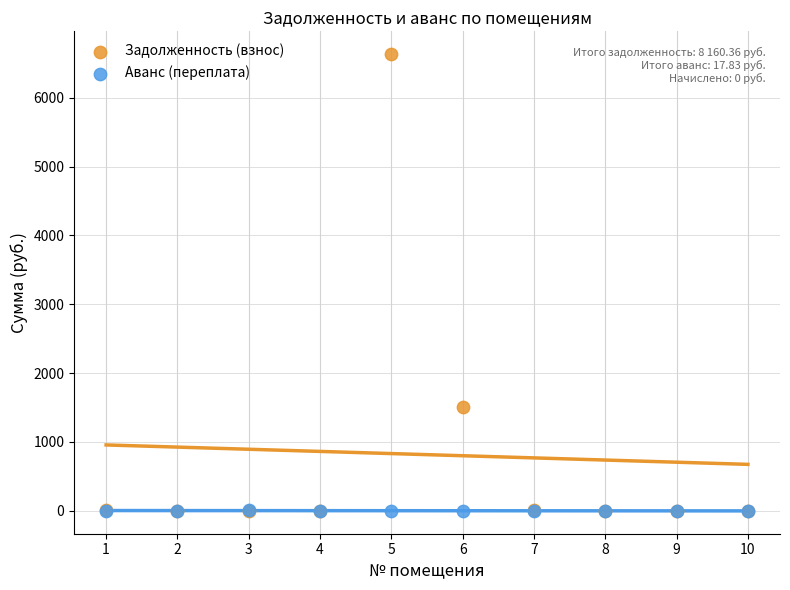

What are all the series names shown in the legend?

Задолженность (взнос), Аванс (переплата)